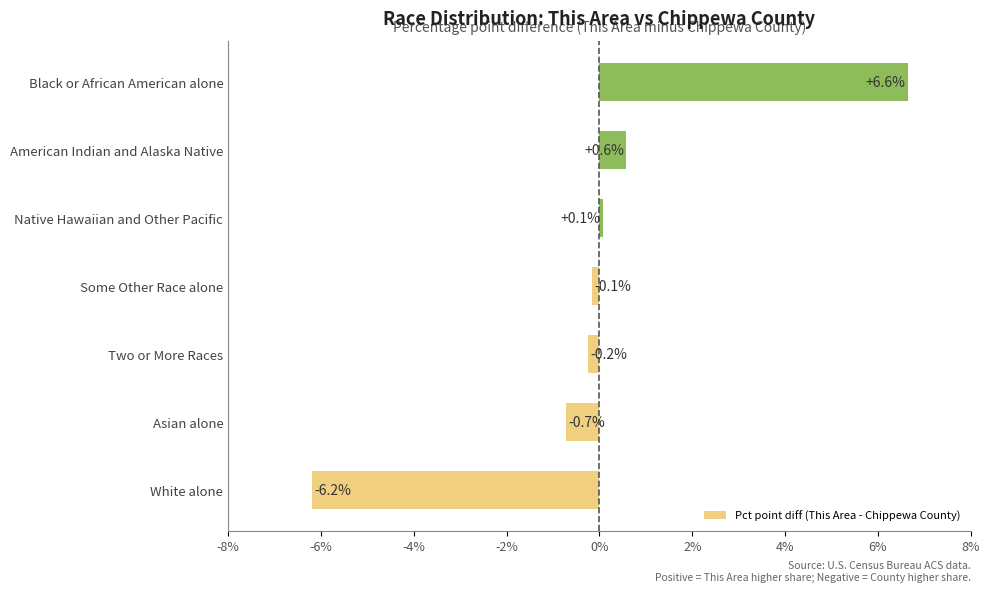

True or false: the data shows 6.6 at Black or African American alone.

True